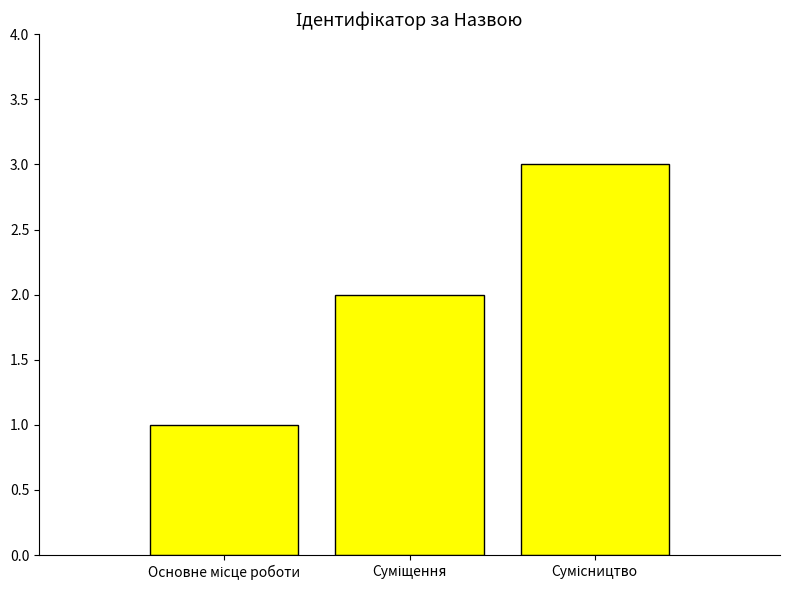

What is the greatest value displayed?

3